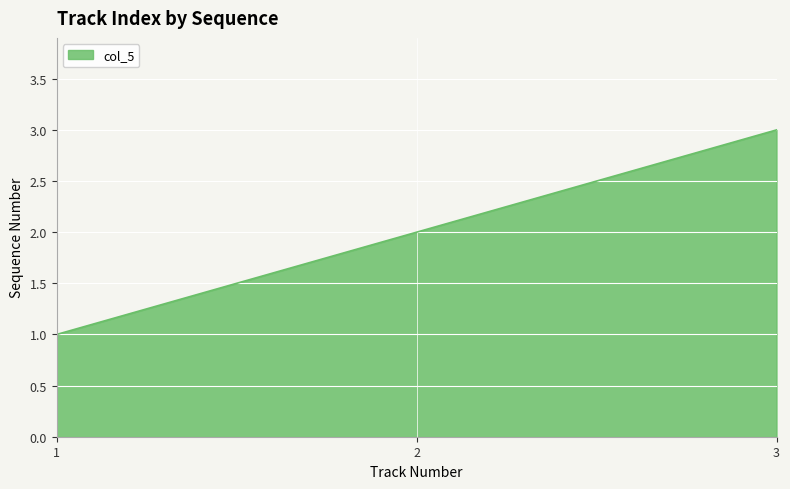

What is the change in value from 1 to 2?

+1